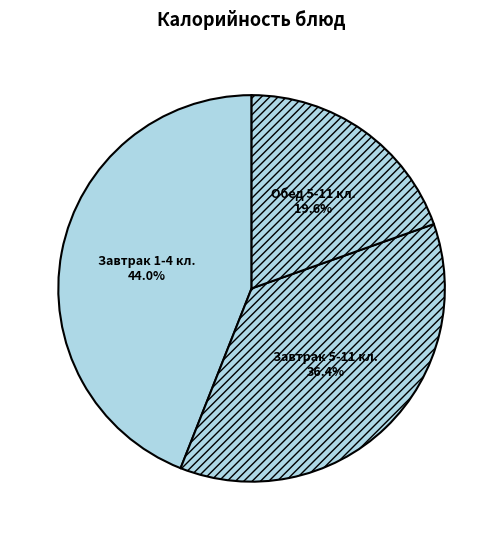

What is the ratio of the value at Обед 5-11 кл. to the value at Завтрак 1-4 кл.?

0.4